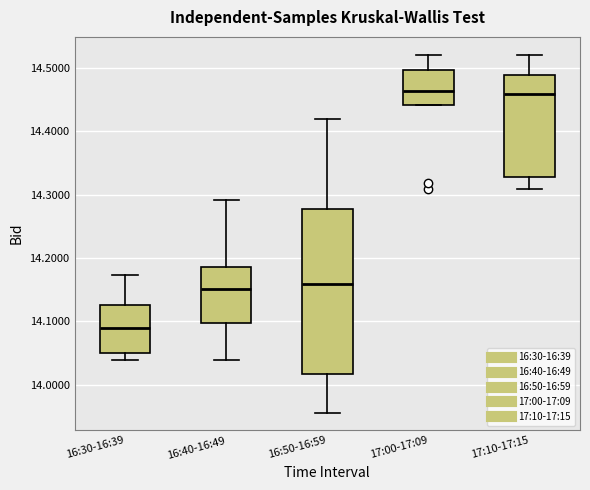

Which box is the tallest, from its lower edge to its upper edge?

16:50-16:59